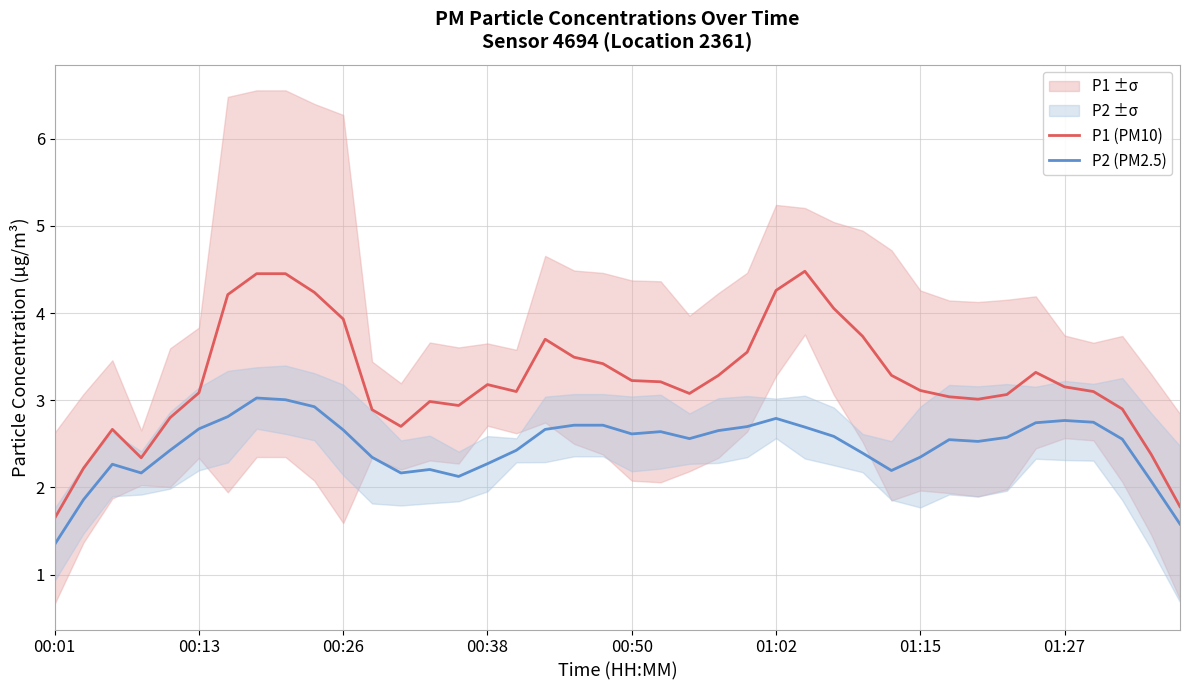

At which label does P1 (PM10) reach its minimum?

00:01